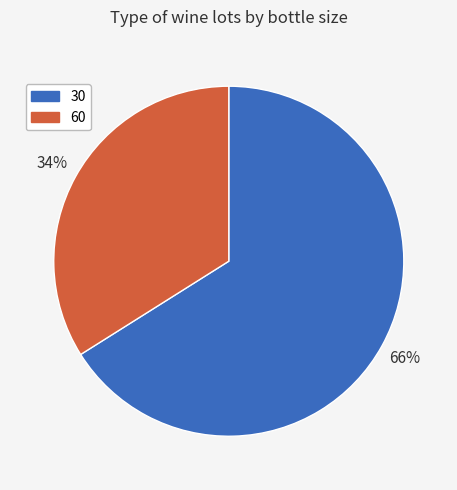

To the nearest percent, what is the difference between the largest and smallest slice percentages?

32%